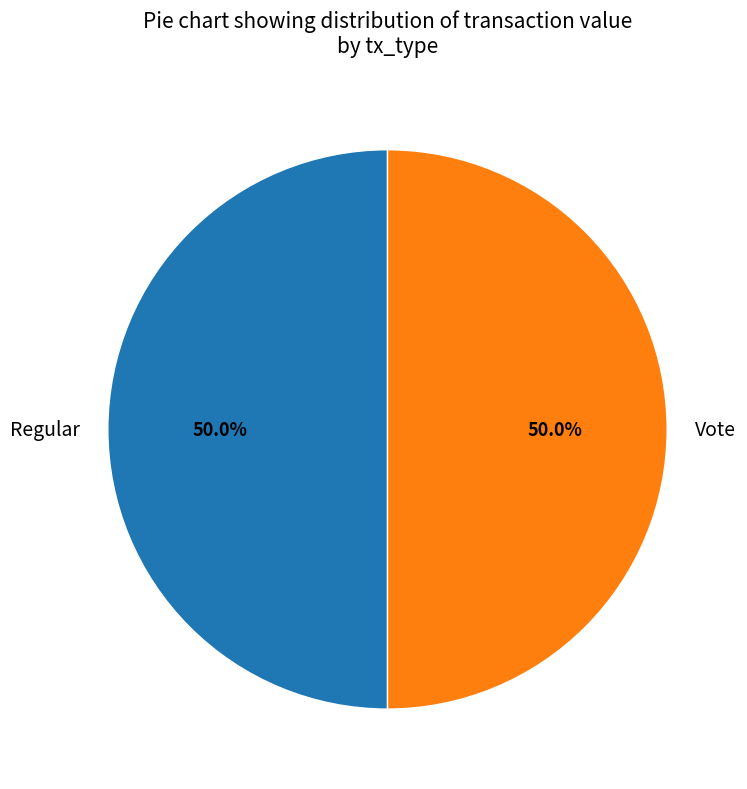

How much of the chart is everything except Vote?

50.0%